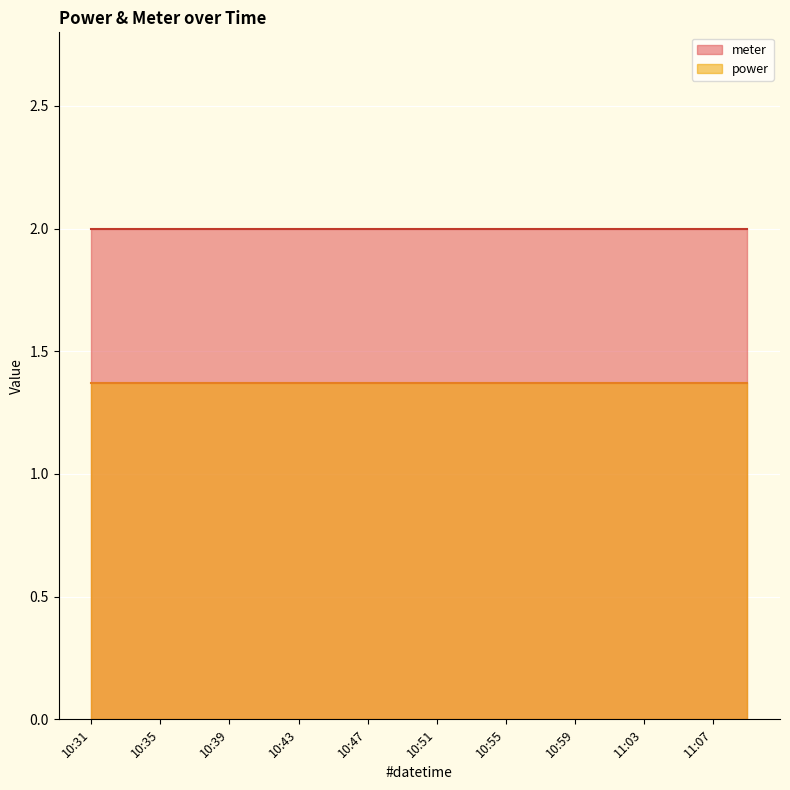

What is the label of the 17th point from the left?

11:03